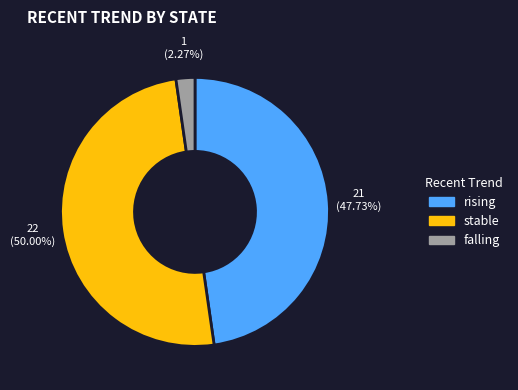

Rank the categories by value from highest to lowest.

stable, rising, falling